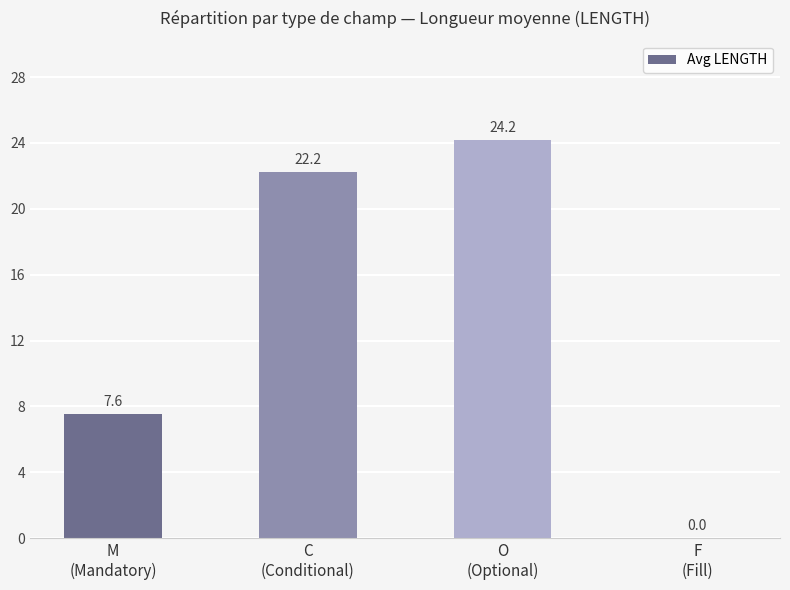

What is the maximum value shown in the chart?

24.2